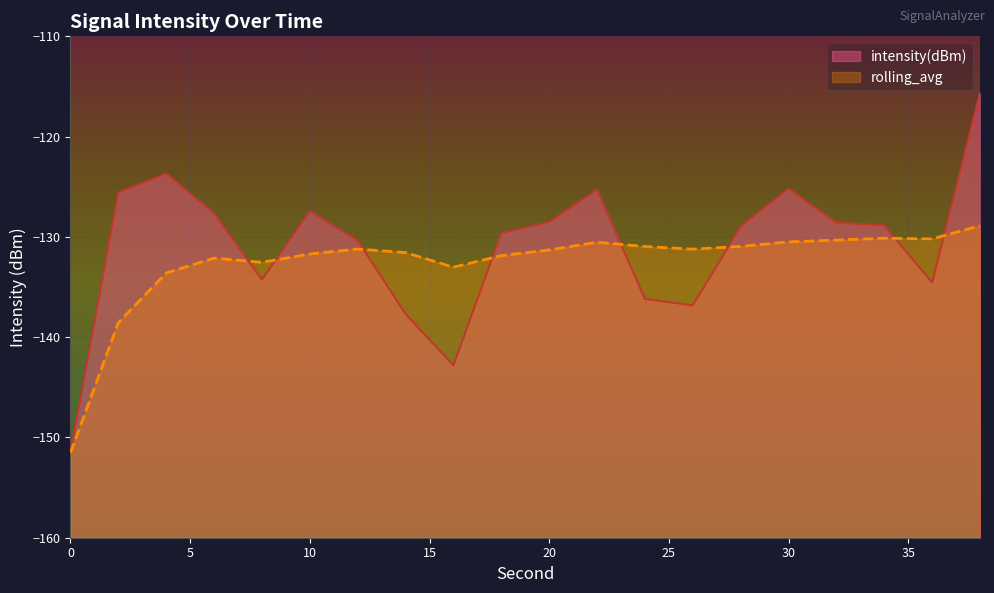

Which has a higher value, 20 or 30?

30